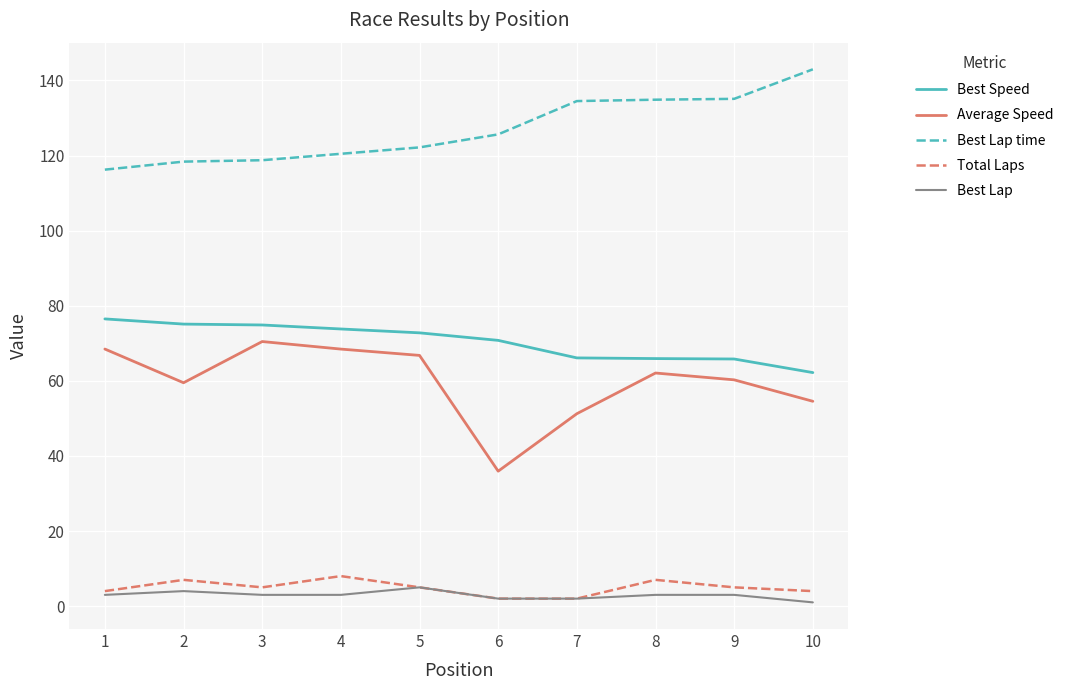

What are all the series names shown in the legend?

Best Speed, Average Speed, Best Lap time, Total Laps, Best Lap